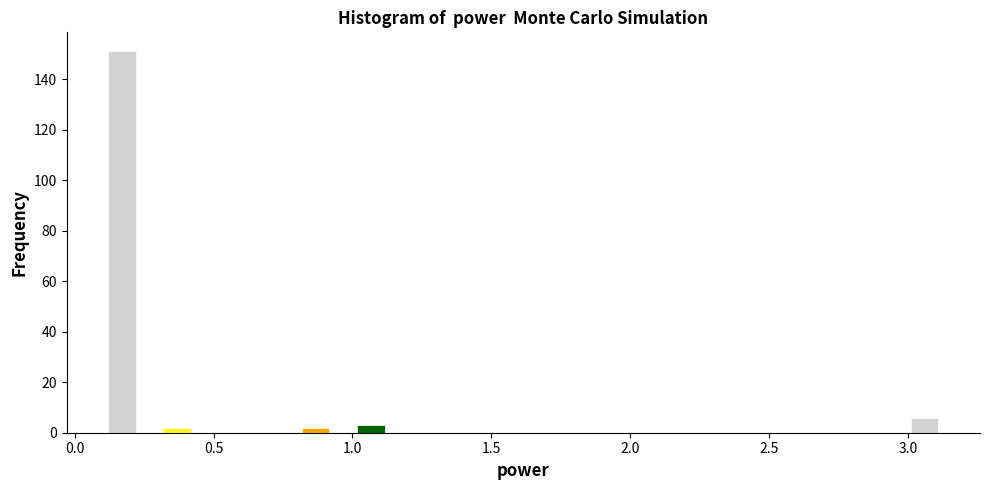

Read against the x-axis, roughly where is the centre of the tallest bar?

0.15